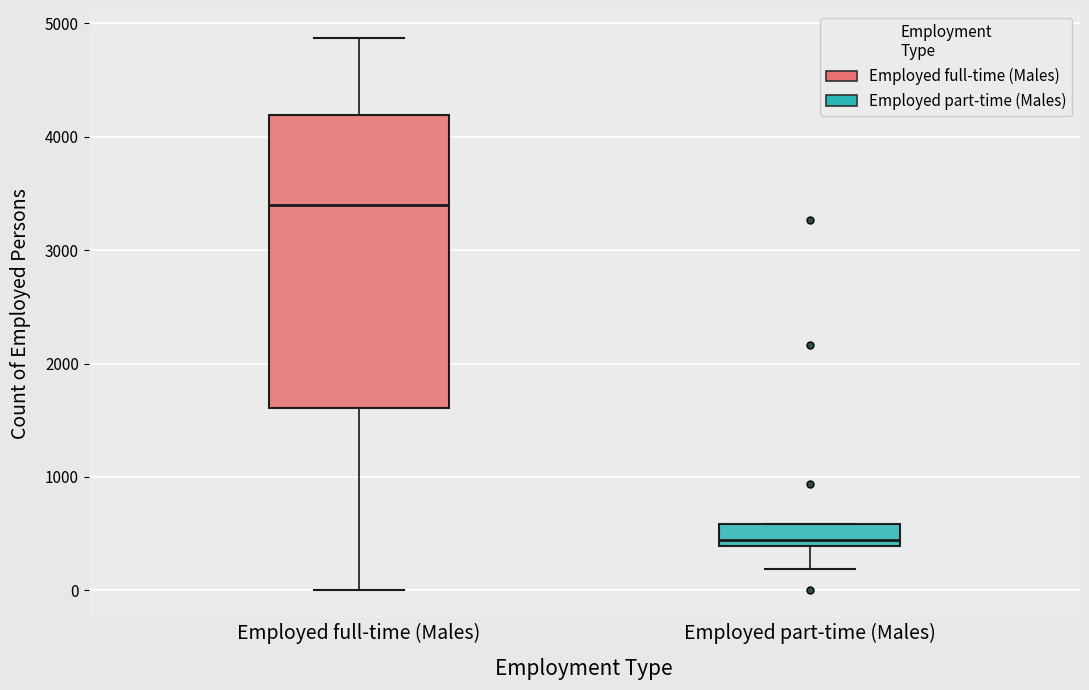

Comparing the boxes themselves (not the whiskers), which one is the tallest?

Employed full-time (Males)